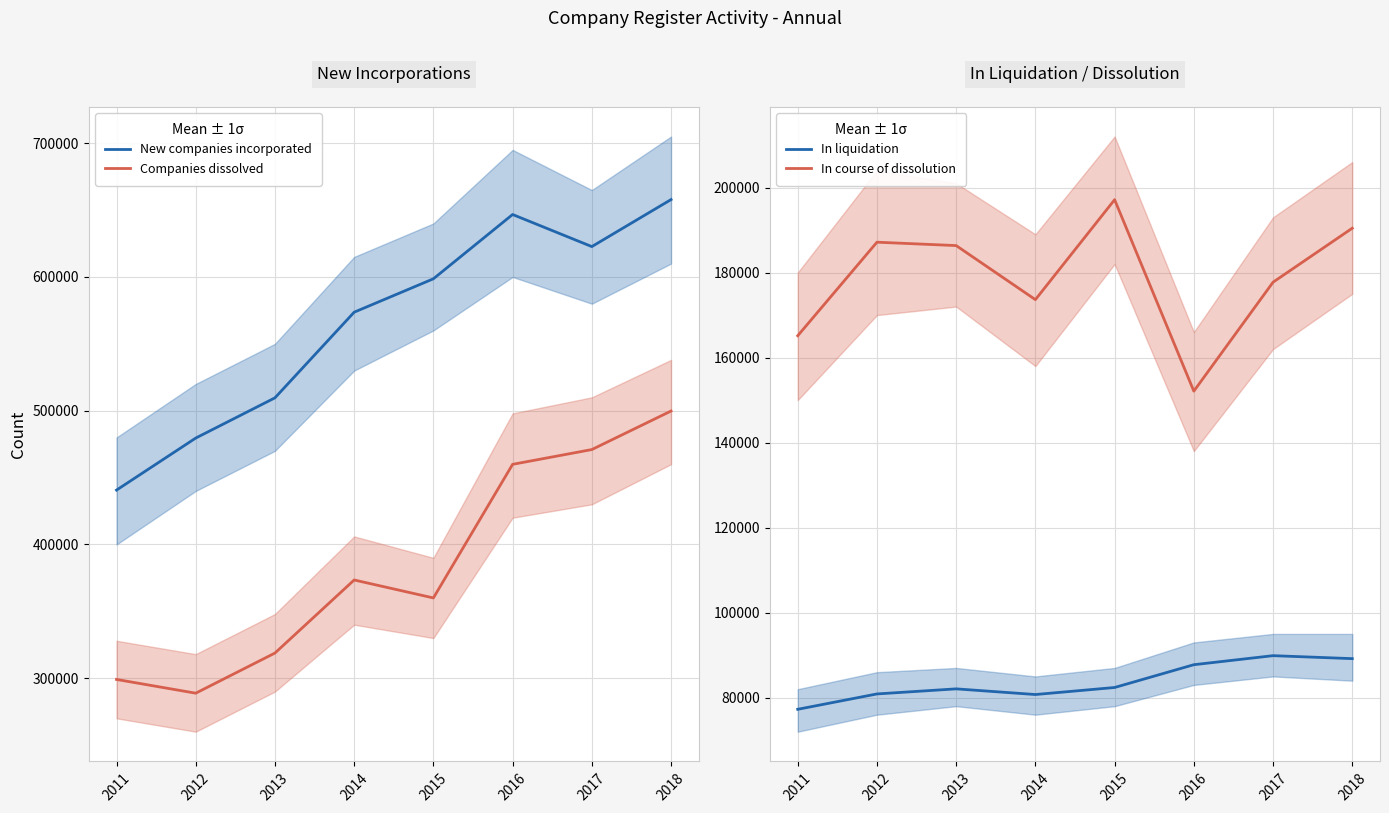

Which category has the lowest value in the New companies incorporated series?

2011